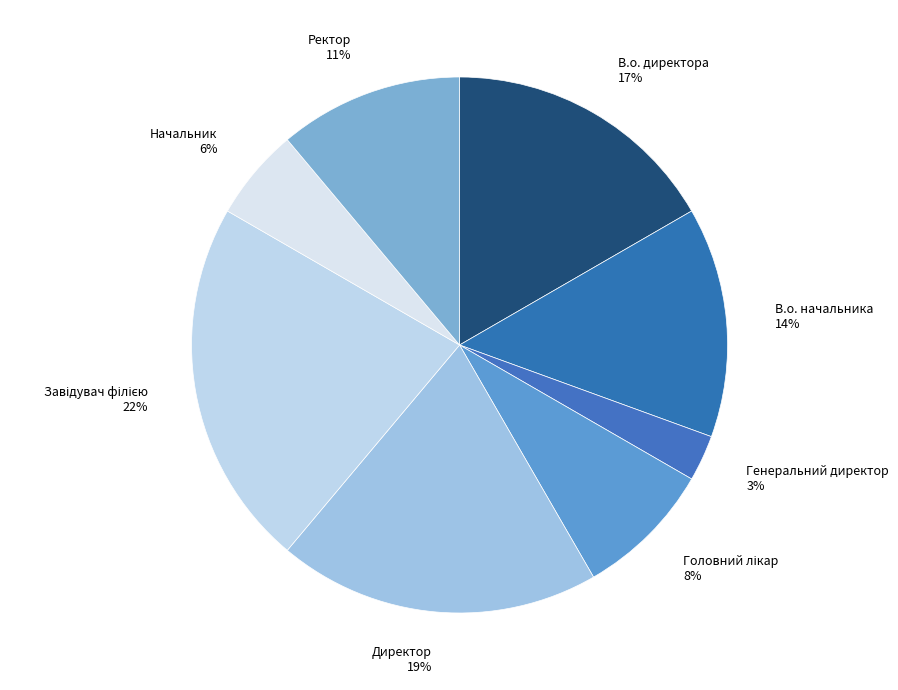

To the nearest percent, what is the difference between the largest and smallest slice percentages?

19%